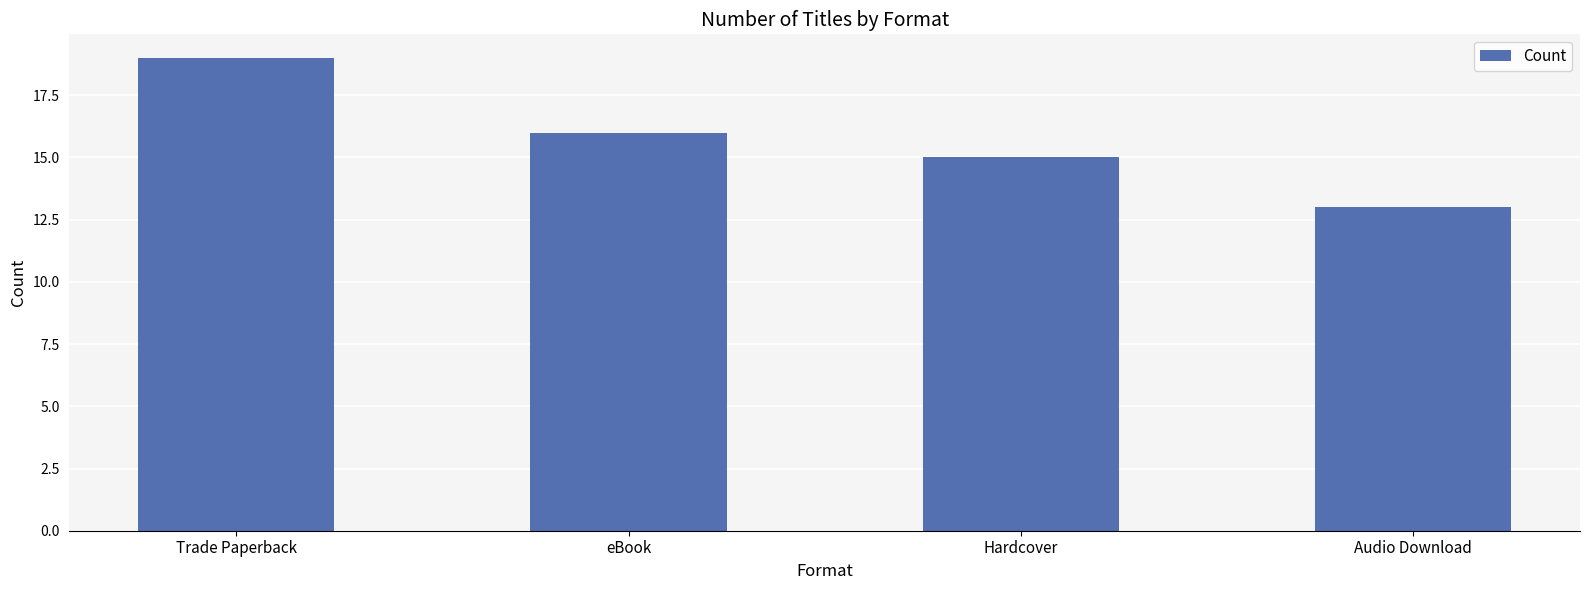

Where does the data first go above 16?

Trade Paperback